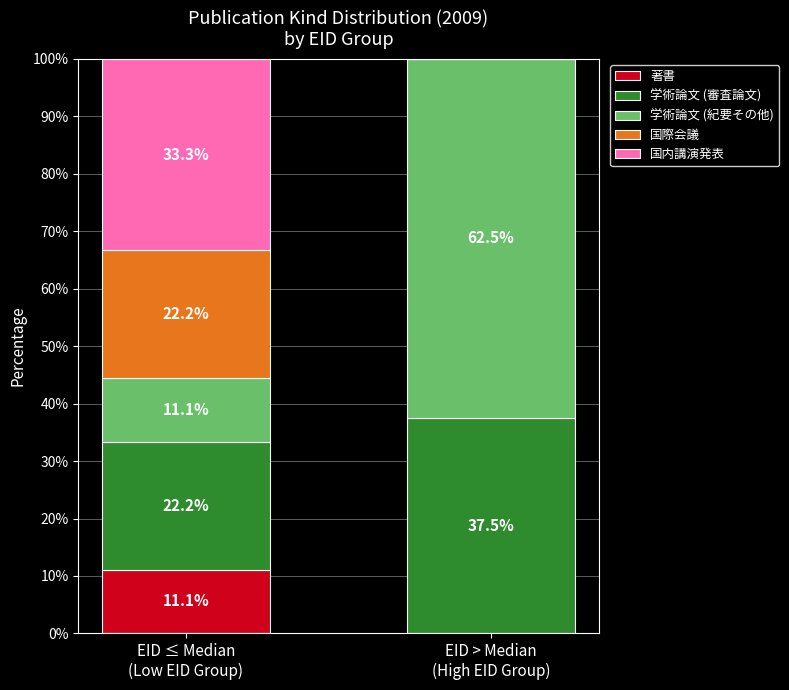

What is the highest value of the 著書 series?

11.1